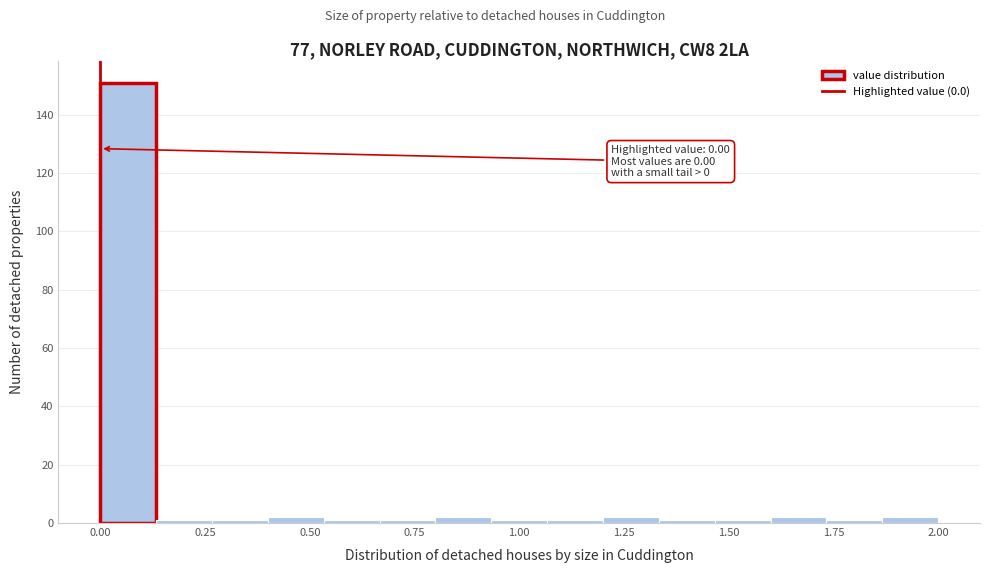

Around what value on the x-axis is the tallest bar? Give the approximate position of its centre, as read against the axis.

0.05